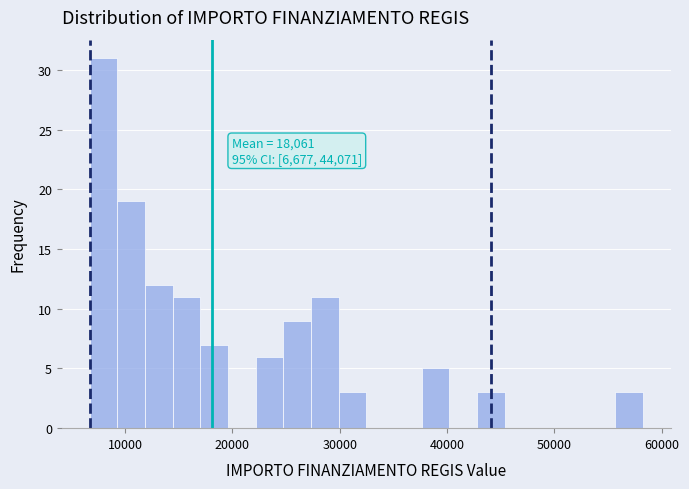

Around what value on the x-axis is the tallest bar? Give the approximate position of its centre, as read against the axis.

8000